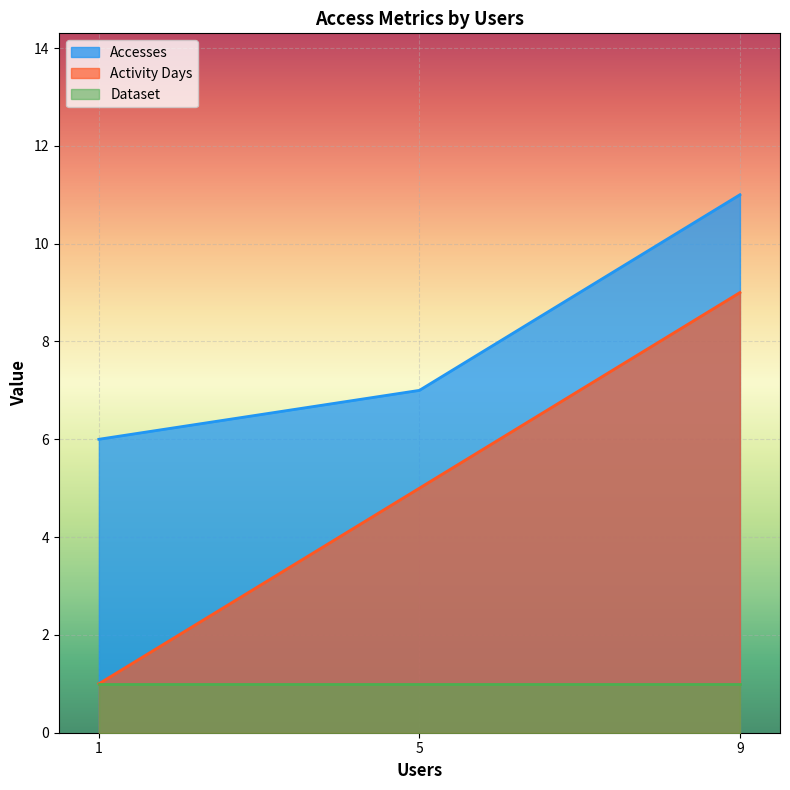

Rank the series by their maximum value, from lowest to highest.

Dataset, Activity Days, Accesses